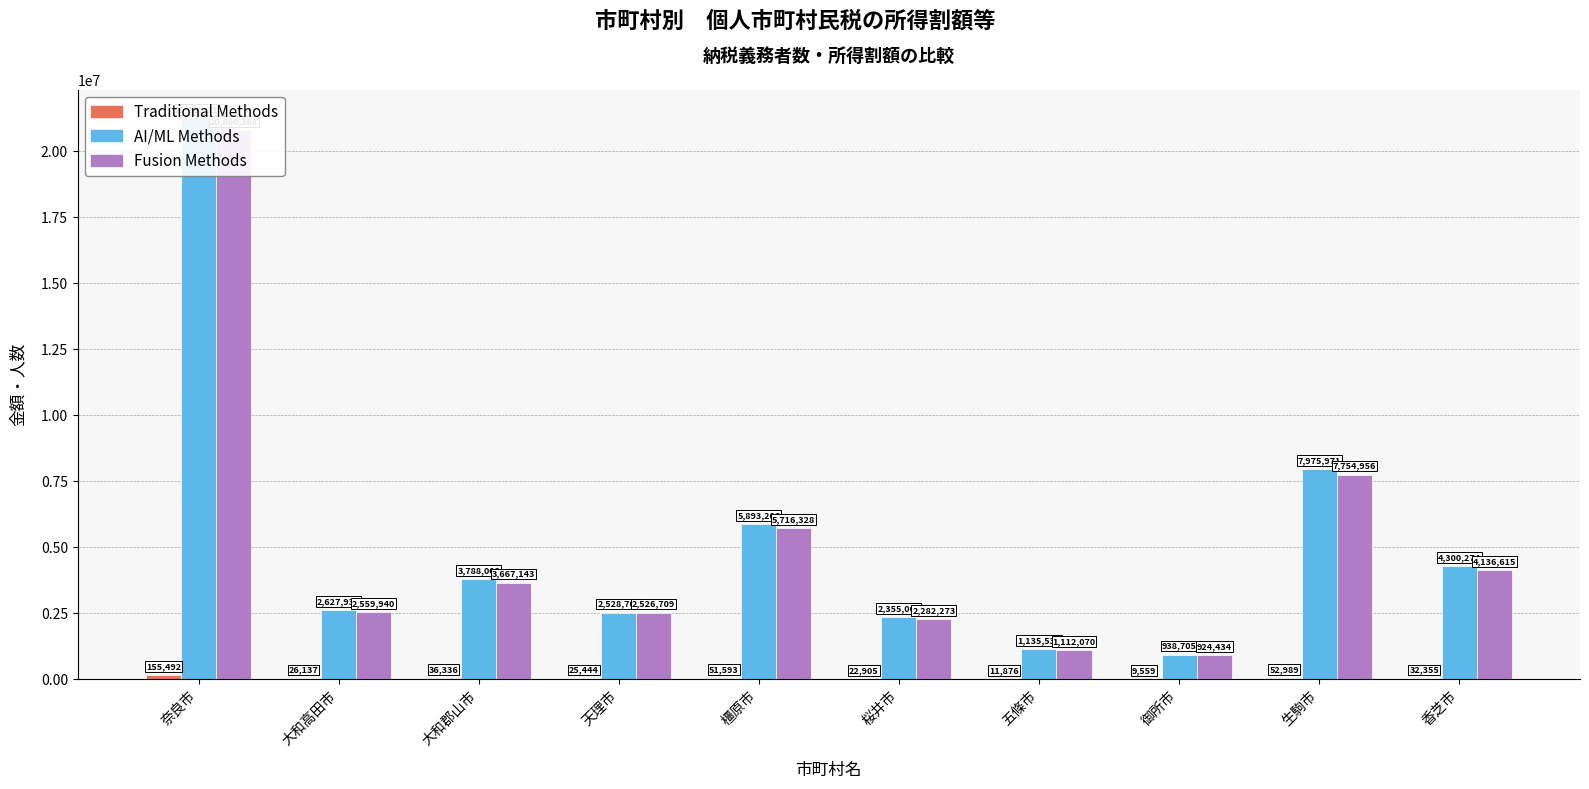

Reading left to right, transcribe all the data shown in this chart.

Traditional Methods: 奈良市=155492	大和高田市=26137	大和郡山市=36336	天理市=25444	橿原市=51593	桜井市=22905	五條市=11876	御所市=9559	生駒市=52989	香芝市=32355
AI/ML Methods: 奈良市=21268211	大和高田市=2627935	大和郡山市=3788008	天理市=2528708	橿原市=5893206	桜井市=2355064	五條市=1135533	御所市=938705	生駒市=7975971	香芝市=4300274
Fusion Methods: 奈良市=20800368	大和高田市=2559940	大和郡山市=3667143	天理市=2526709	橿原市=5716328	桜井市=2282273	五條市=1112070	御所市=924434	生駒市=7754956	香芝市=4136615